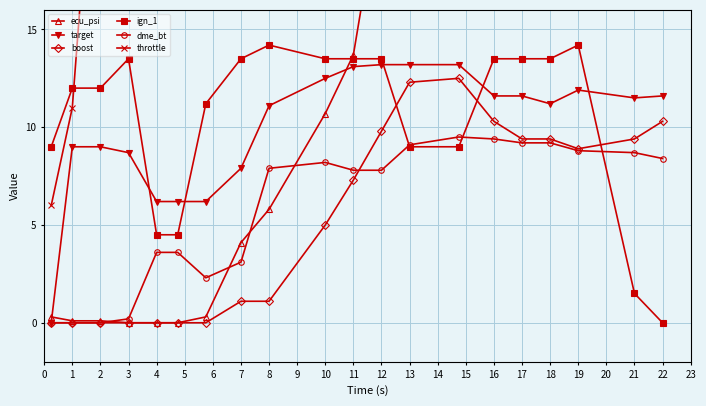

In boost, how many points are higher than both neighbors (excluding endpoints)?

1